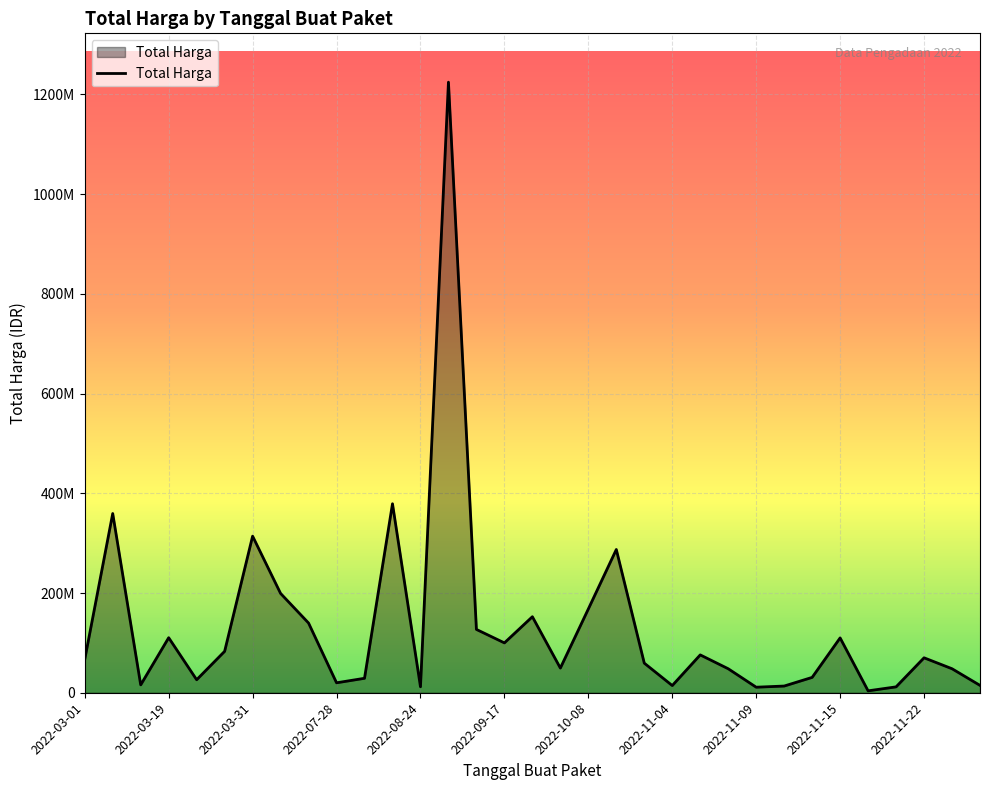

True or false: the data has more than 1 interior local peaks.

True